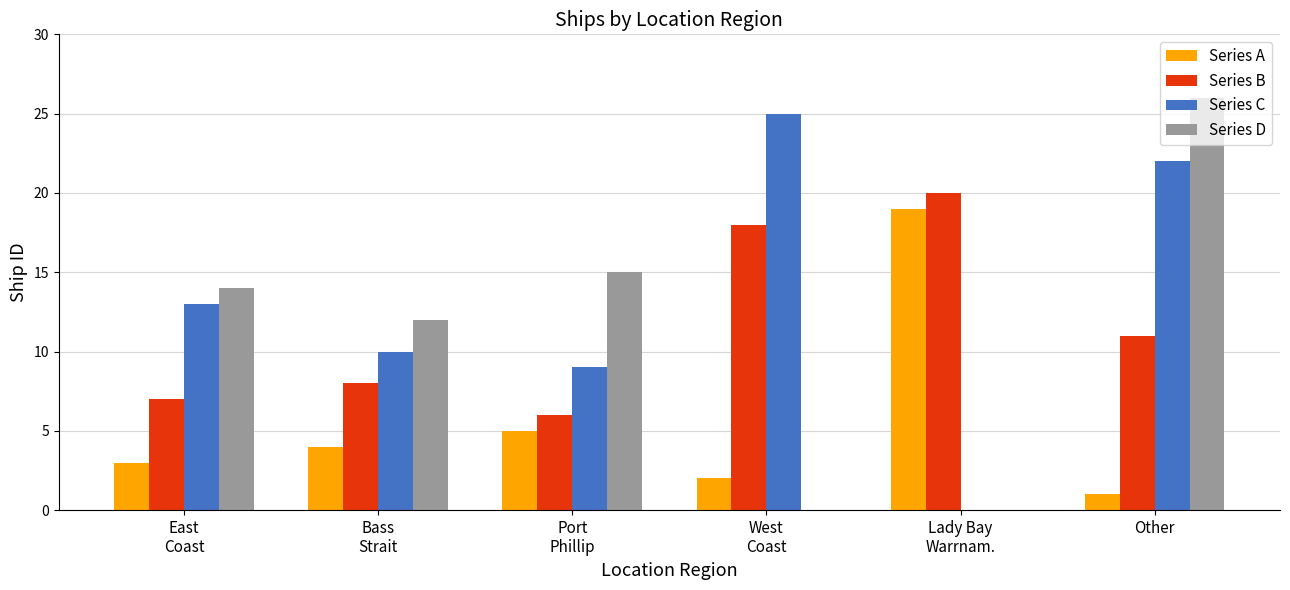

How many groups of bars are there?

6